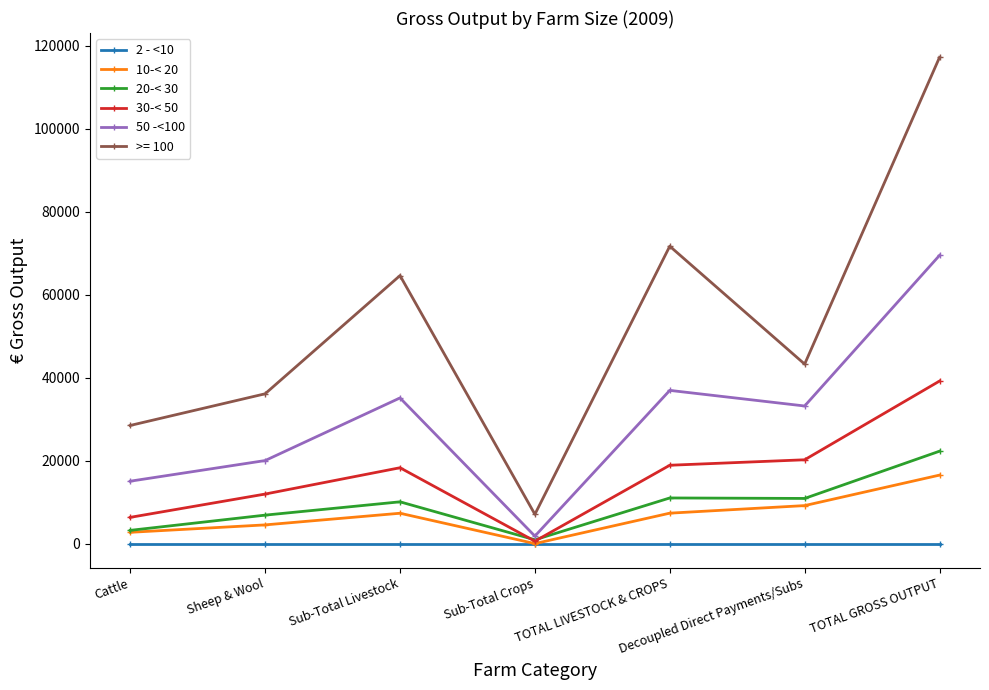

Which series changed the most between Sub-Total Crops and TOTAL LIVESTOCK & CROPS?

>= 100